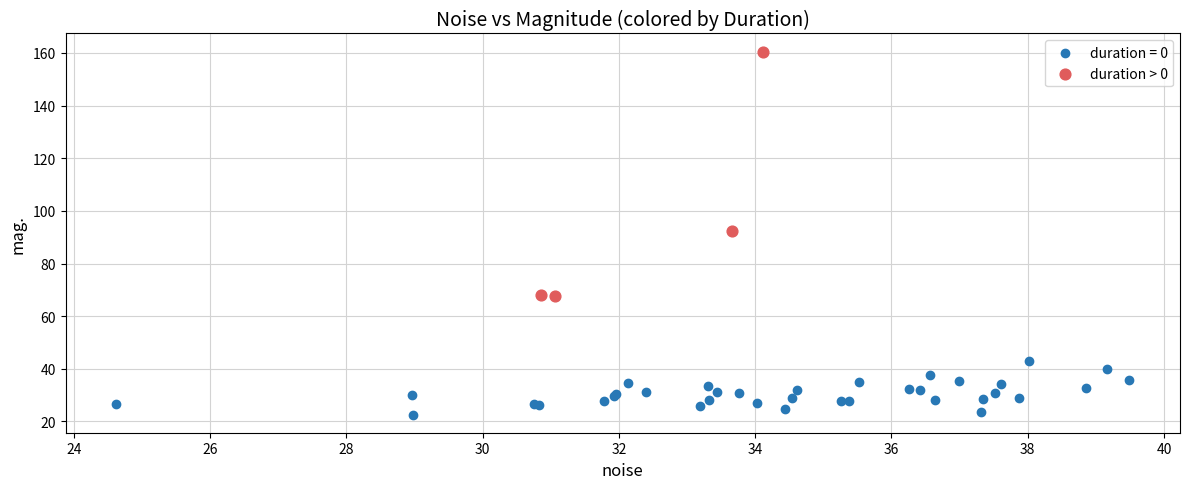

Which series reaches the minimum Y coordinate?

duration = 0